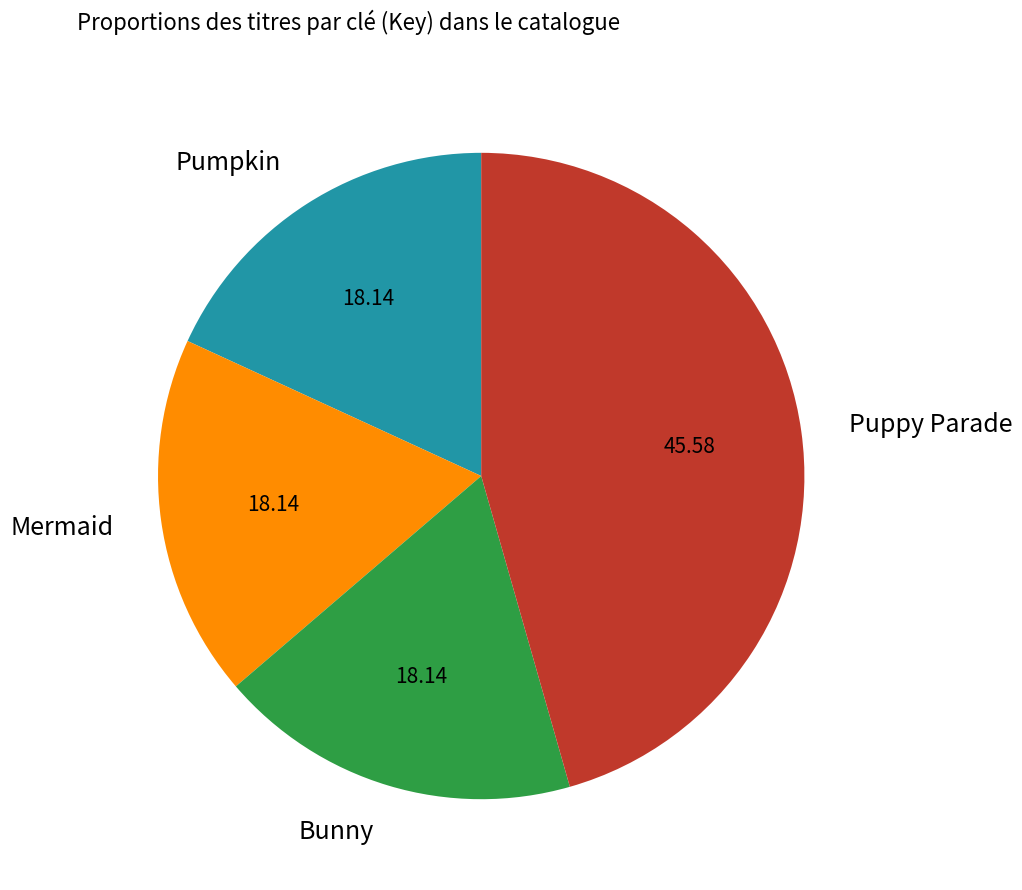

How many segments does this pie chart have?

4